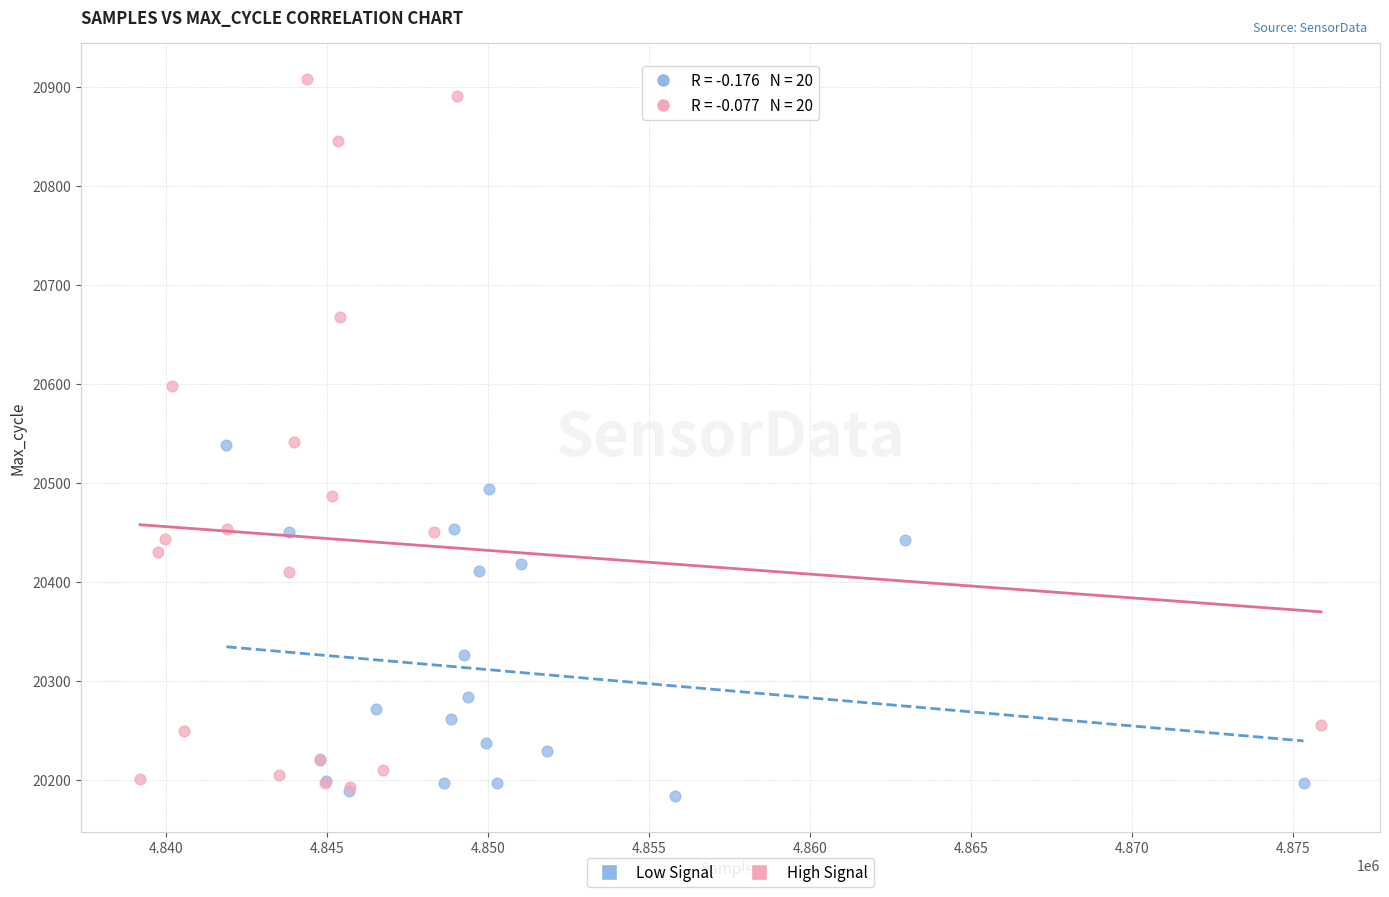

Which series has the largest Y range (max minus min)?

High Signal